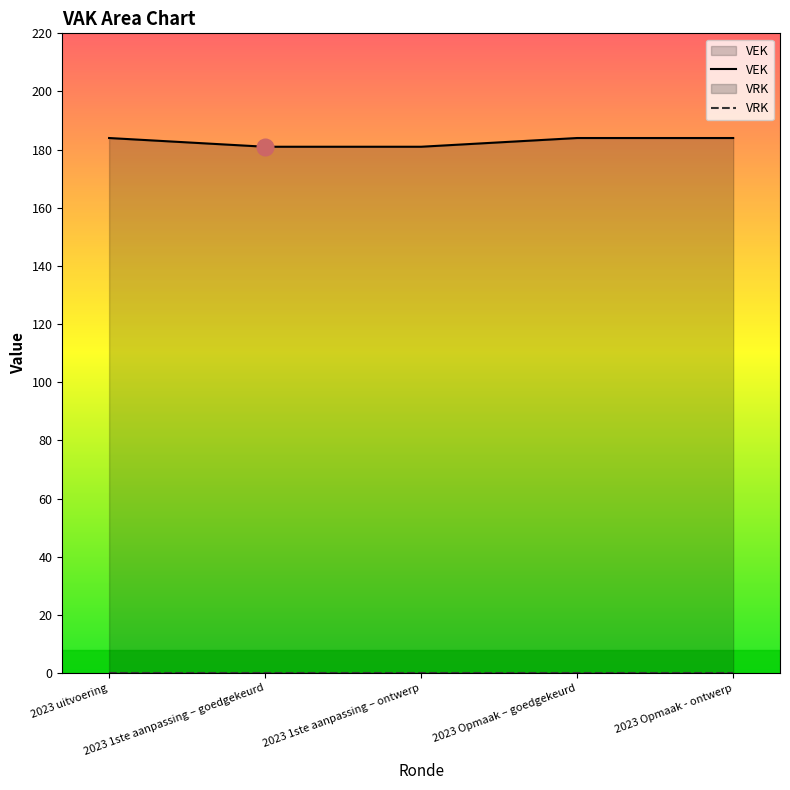

Which series has the widest spread of values?

VEK